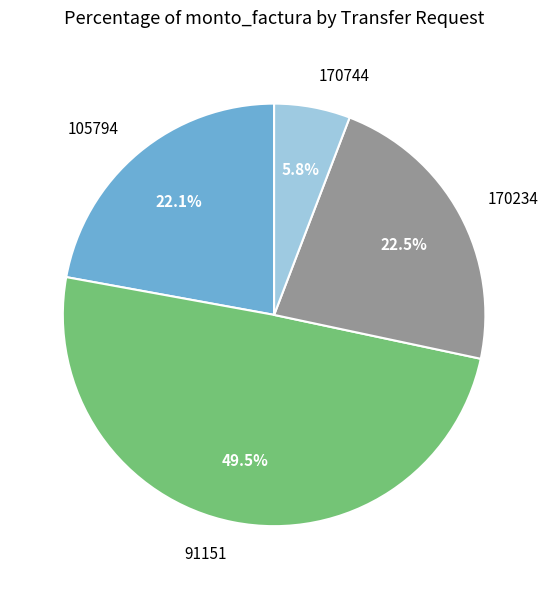

What is the smallest slice in the pie chart?

170744